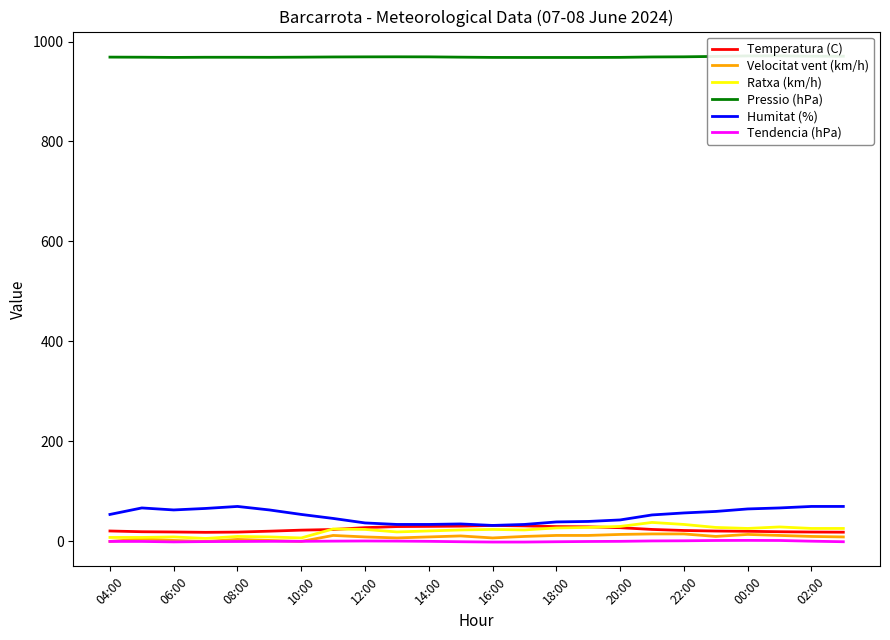

True or false: Temperatura (C) and Tendencia (hPa) cross at least once.

False